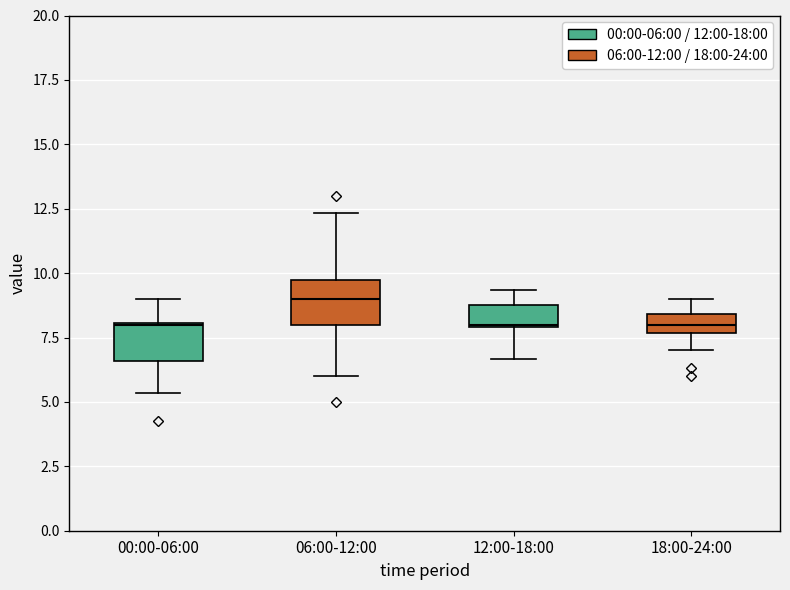

Which box has the highest median line?

06:00-12:00